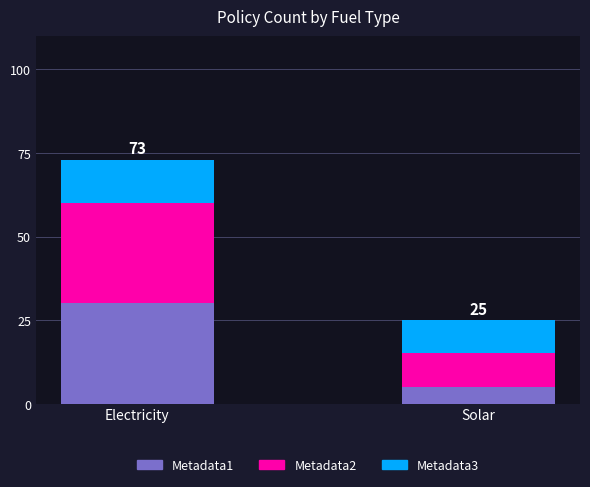

What is the sum of the Metadata1 values at Electricity and Solar?

35